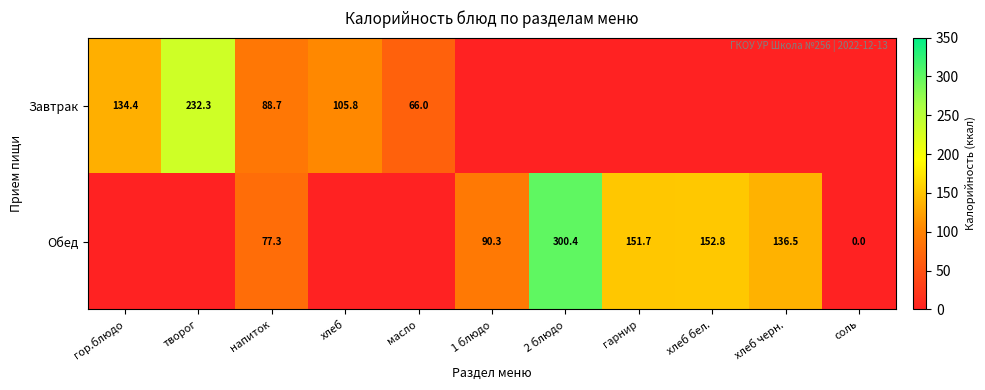

The Обед series shows 74.0 at гарнир. True or false?

False